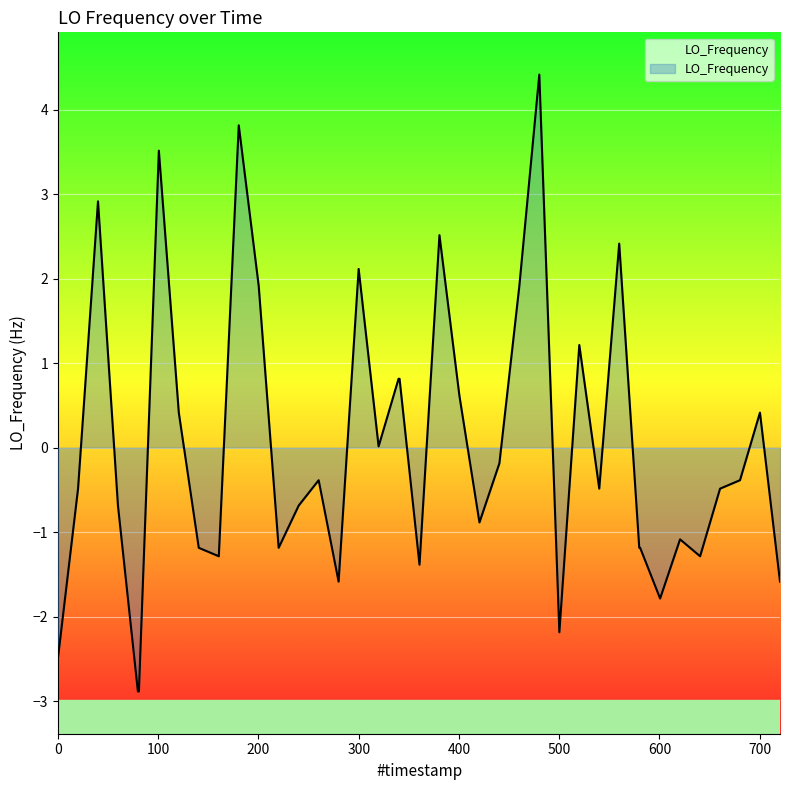

What is the value of the 5th point from the left?

-2.9